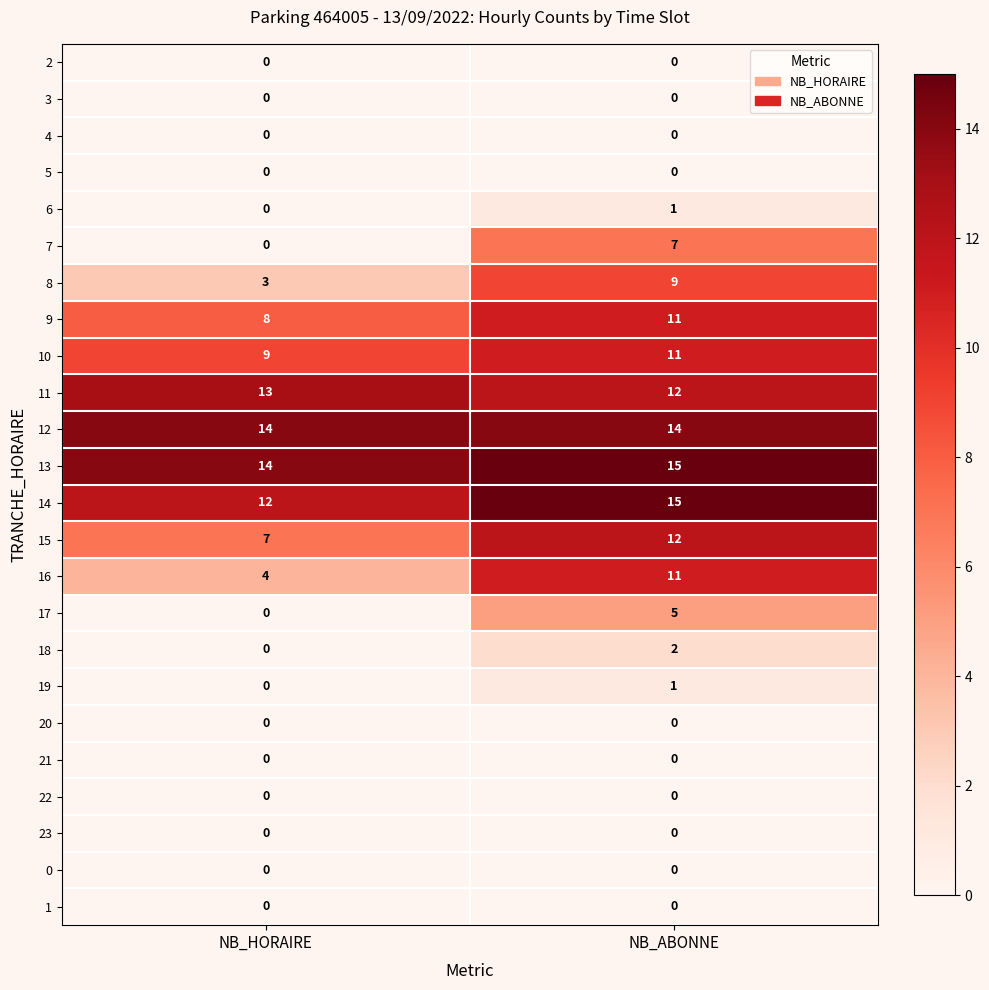

Which category has the highest value across all series?

NB_ABONNE